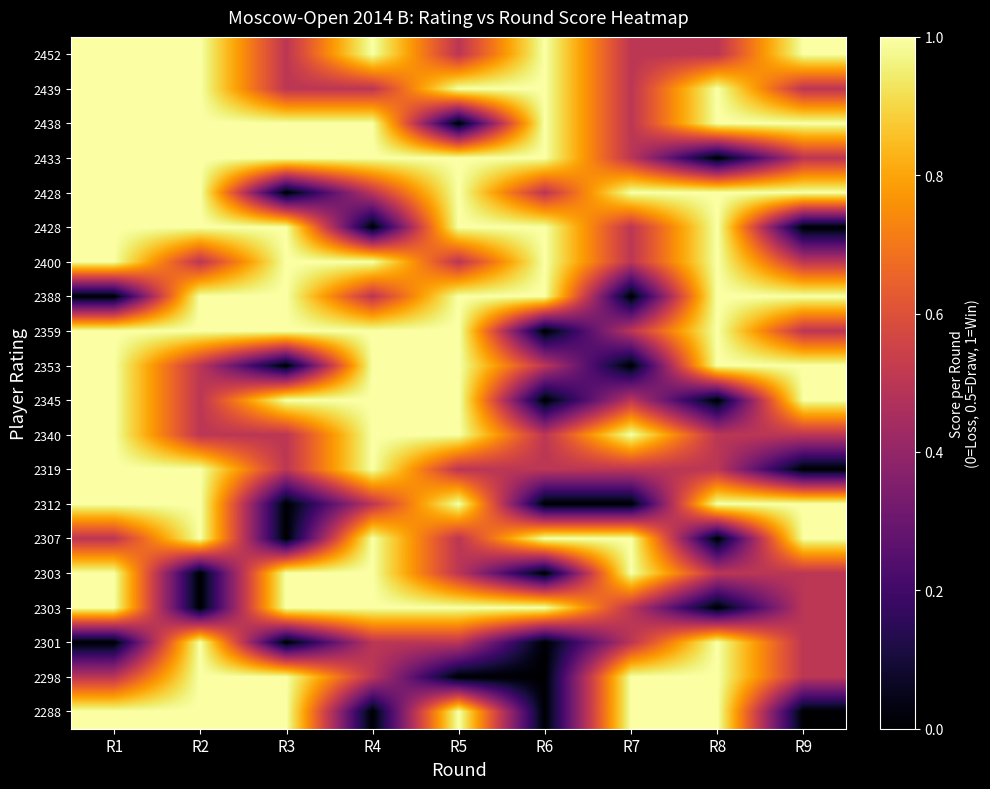

What is the total value across all series at R9?

12.5